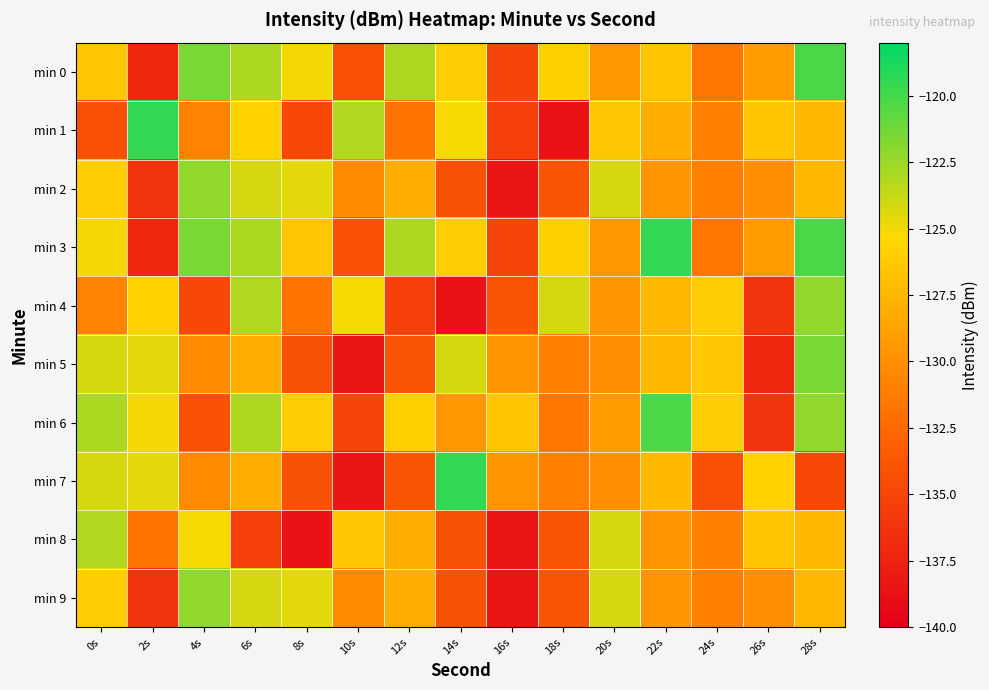

What is the spread (max minus min) of values at 0s?

11.3